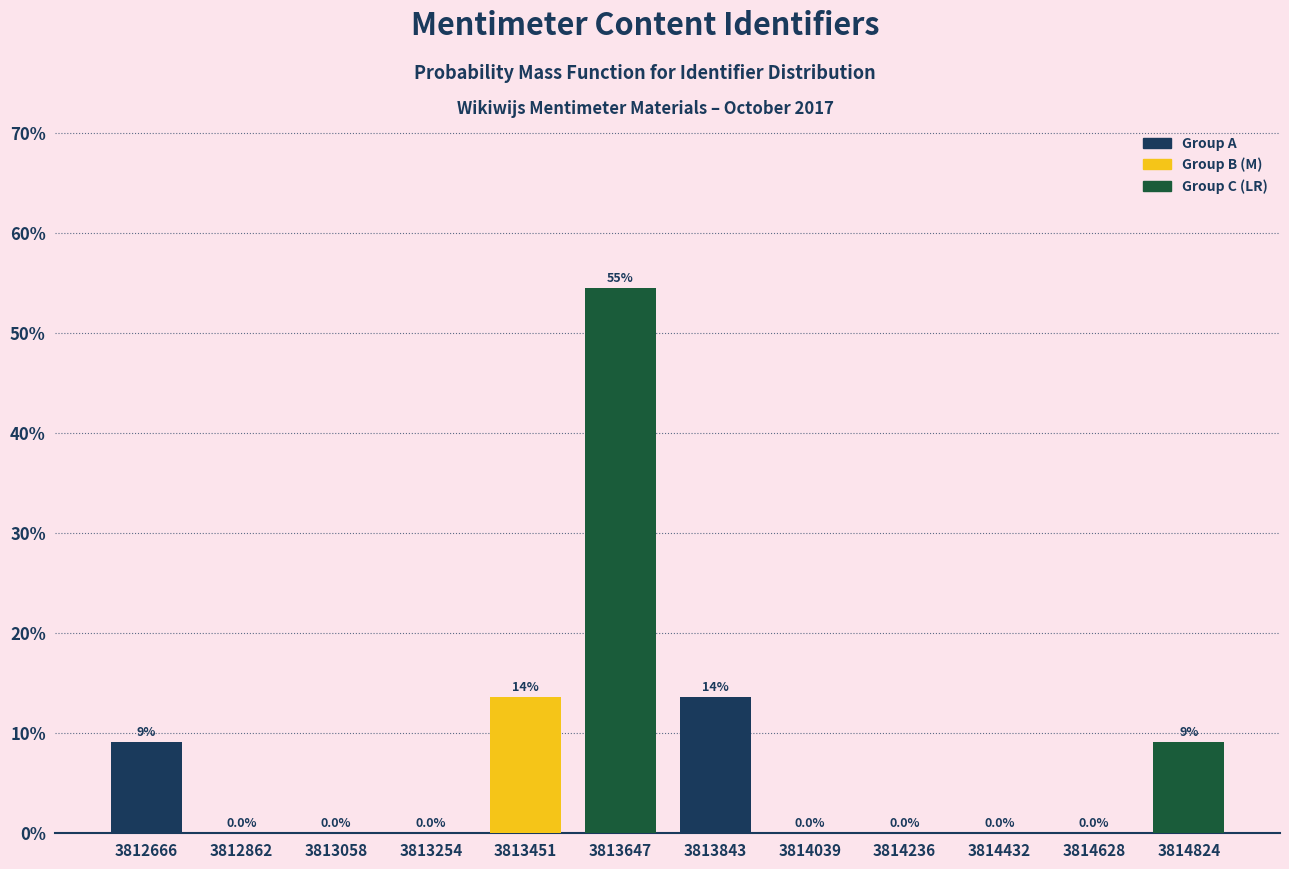

Which range on the x-axis has the tallest bar?

3813540 to 3813740